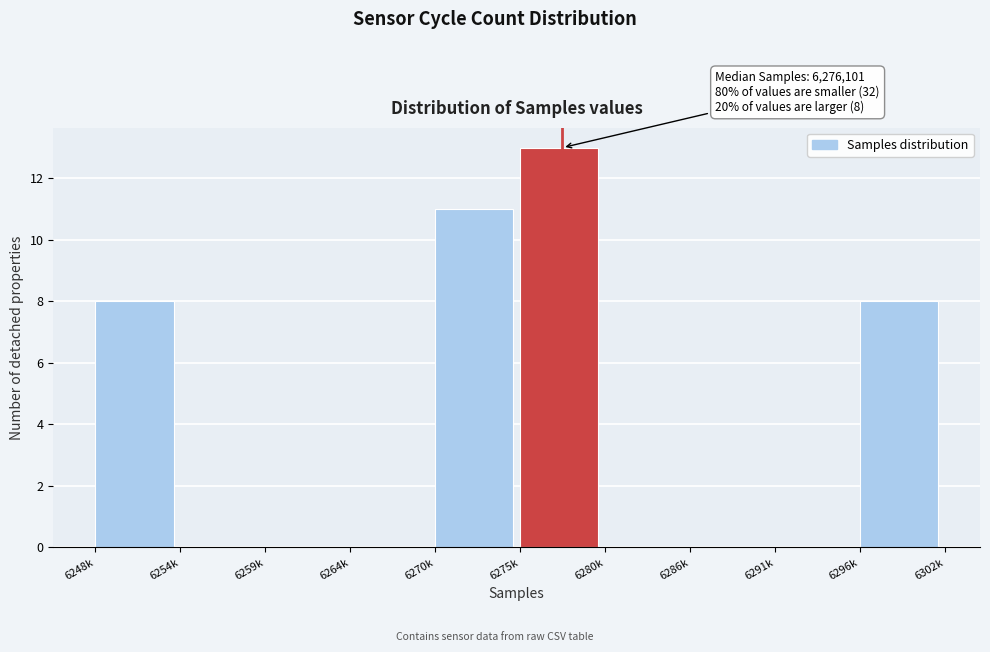

Reading right to left, list all the values displayed in this chart.

6296k=8	6291k=0	6286k=0	6280k=0	6275k=13	6270k=11	6264k=0	6259k=0	6254k=0	6248k=8